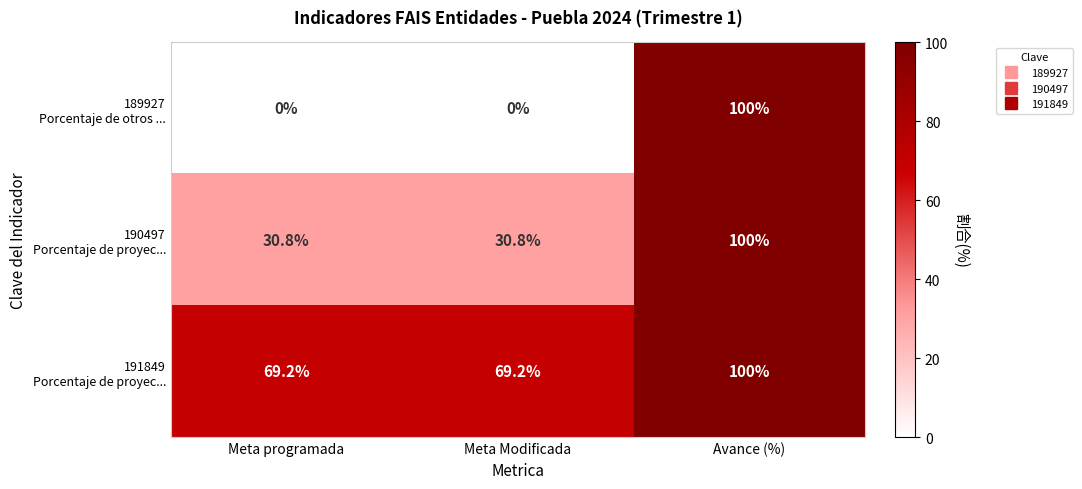

How many data points does each series have?

3